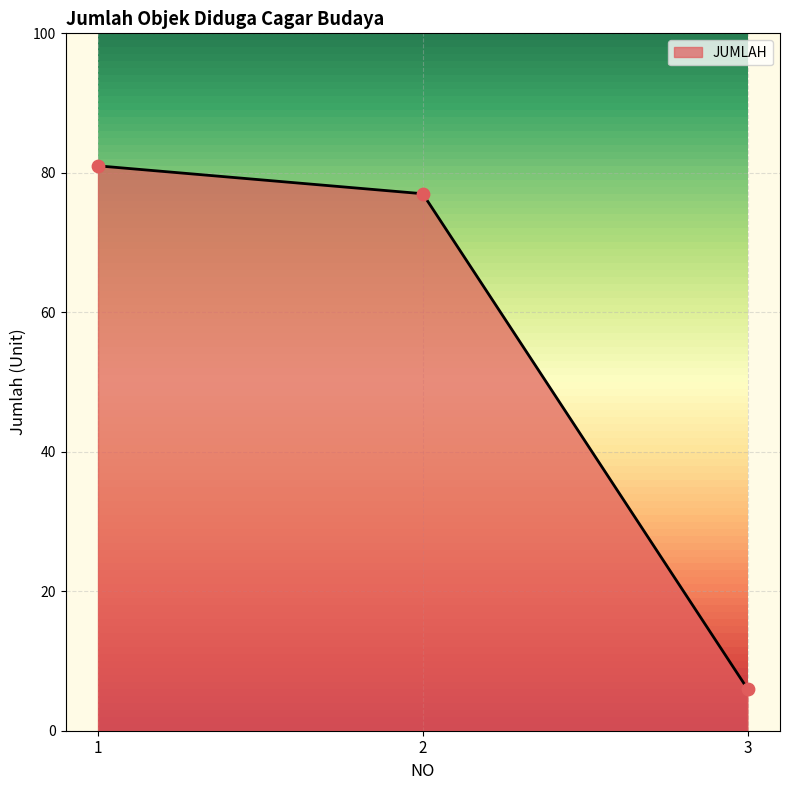

Approximately how many times larger is the value at 3 compared to 1?

0.1